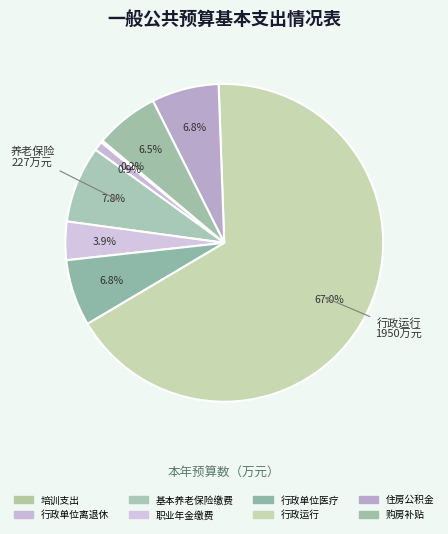

How many slices are in this pie chart?

8